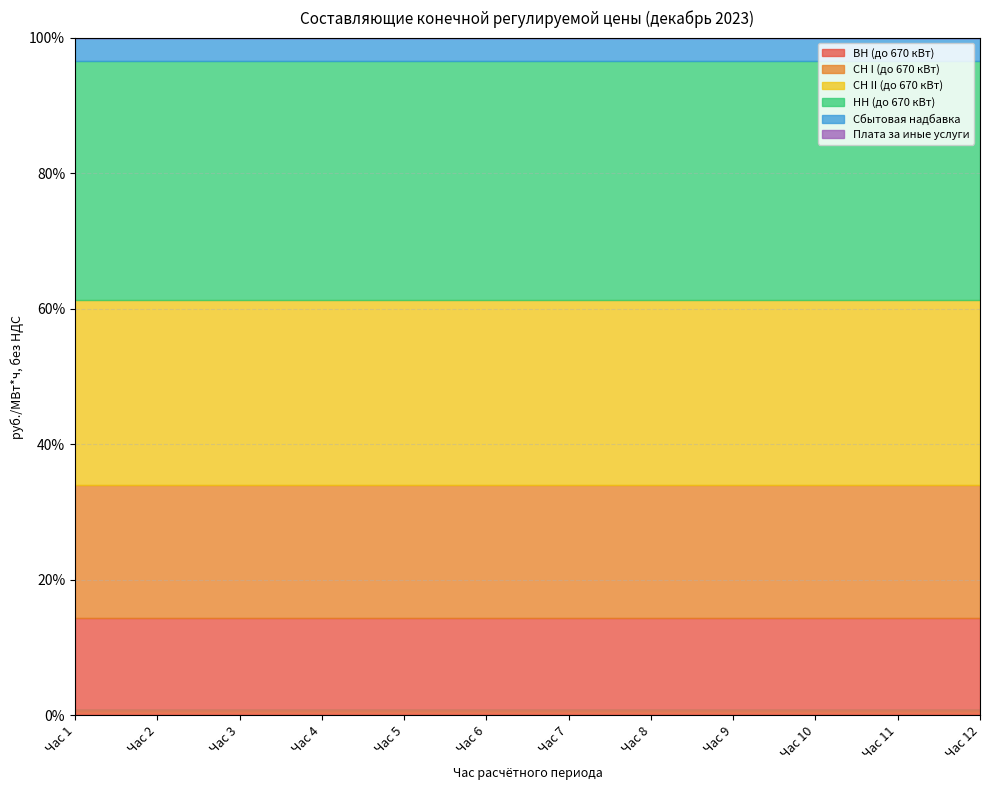

True or false: СН II (до 670 кВт) and СН I (до 670 кВт) intersect in this chart.

False